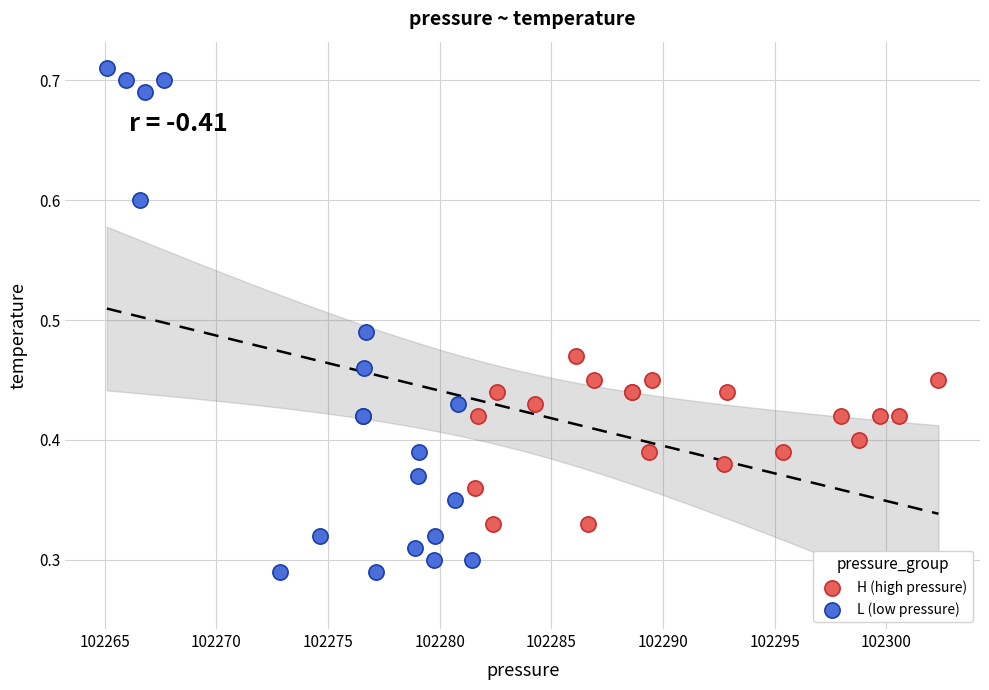

Which series has the largest Y range (max minus min)?

L (low pressure)